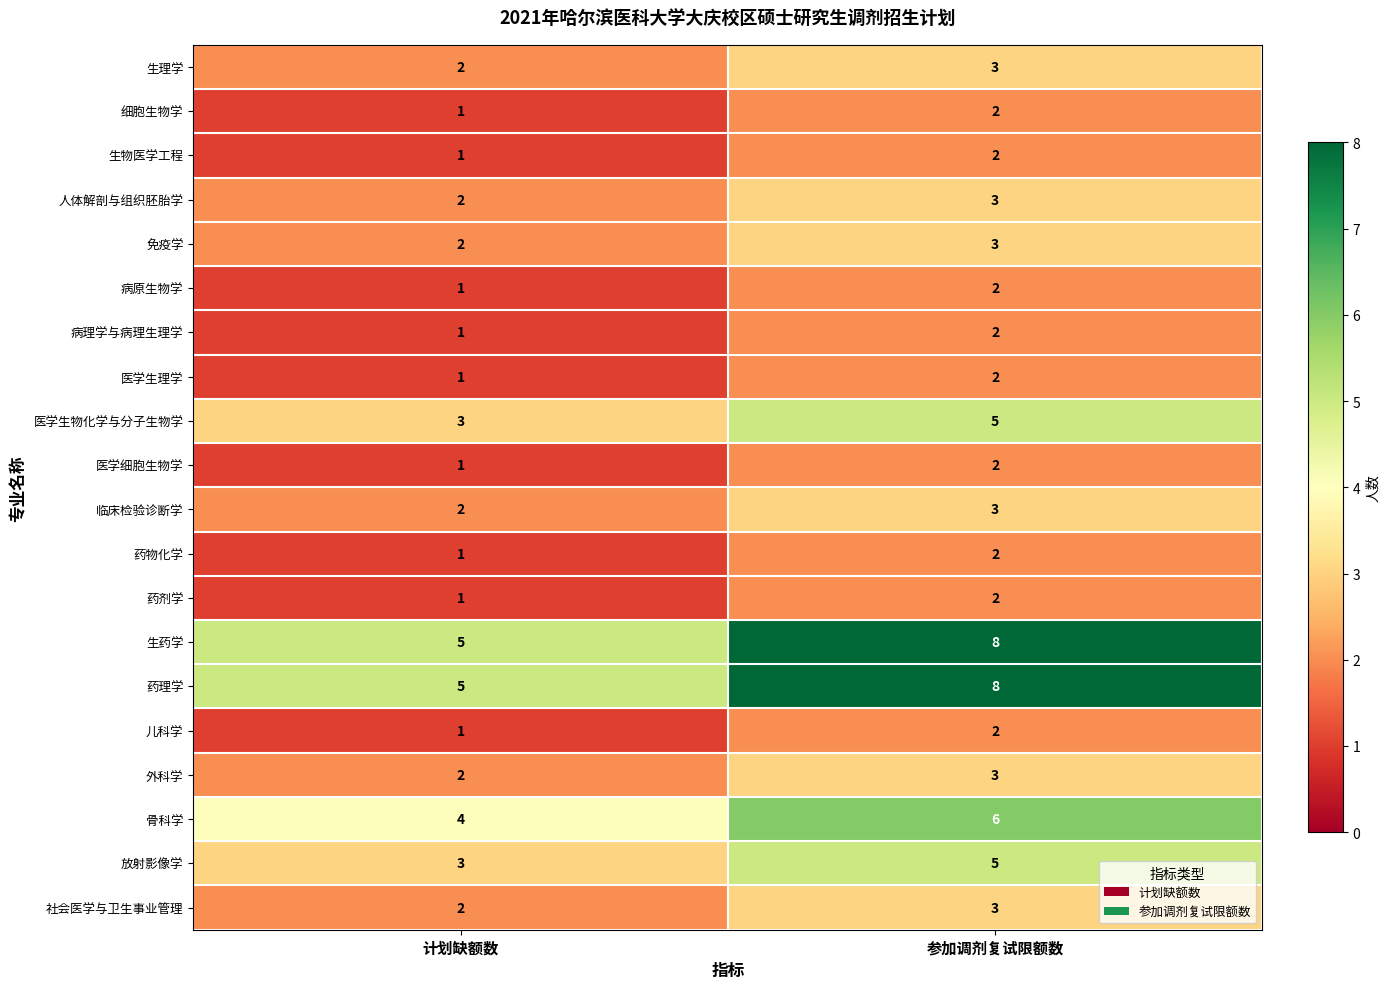

What is the difference between the highest and lowest values at 参加调剂复试限额数?

6